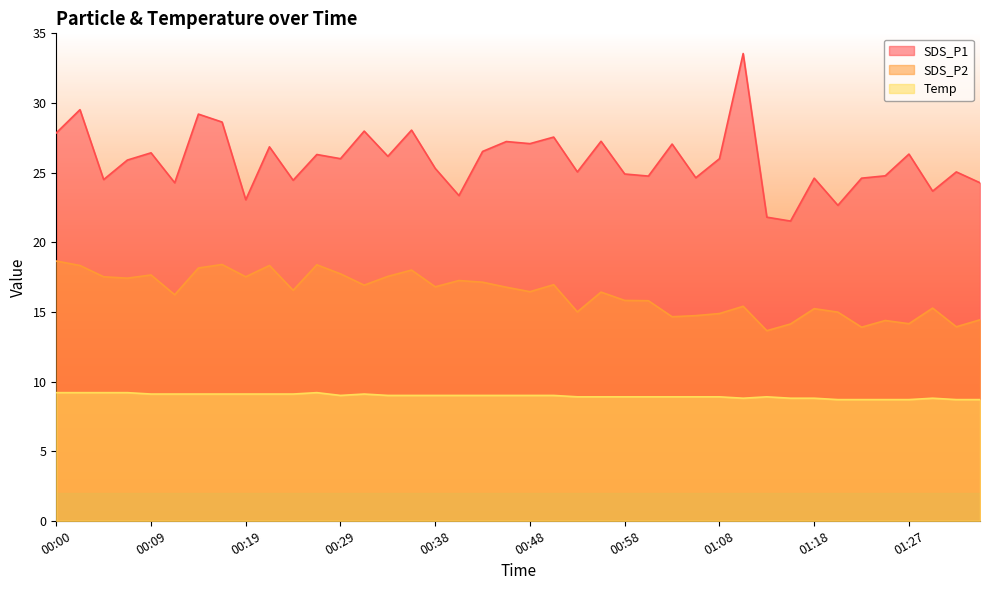

List the series in order of their peak value, lowest first.

Temp, SDS_P2, SDS_P1